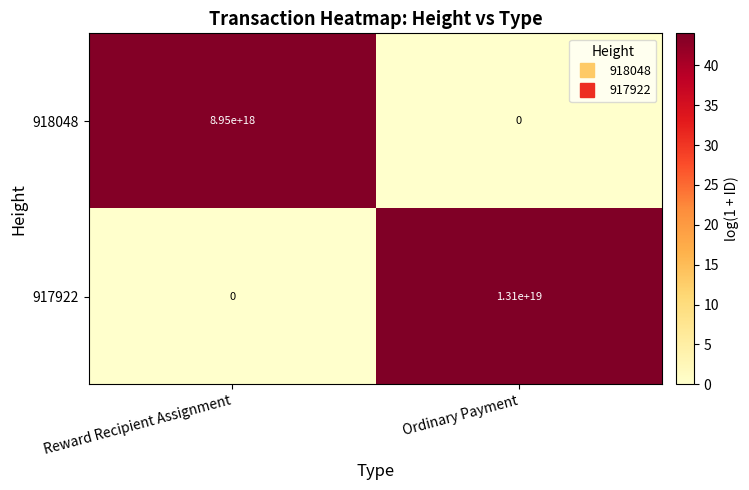

List the series in order of their peak value, lowest first.

918048, 917922